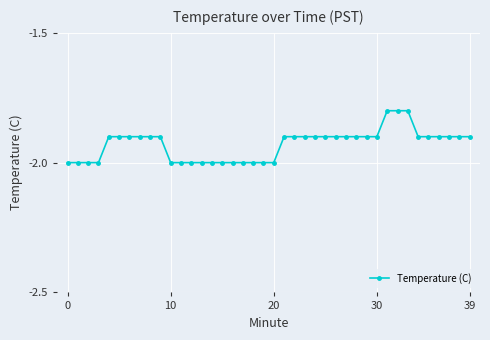

How many data points does each series have?

40